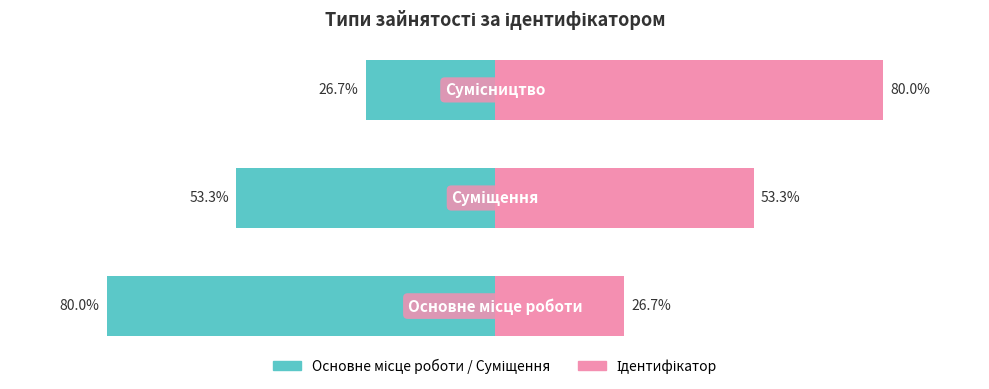

What is the highest value of the Основне / Суміщення series?

-26.7